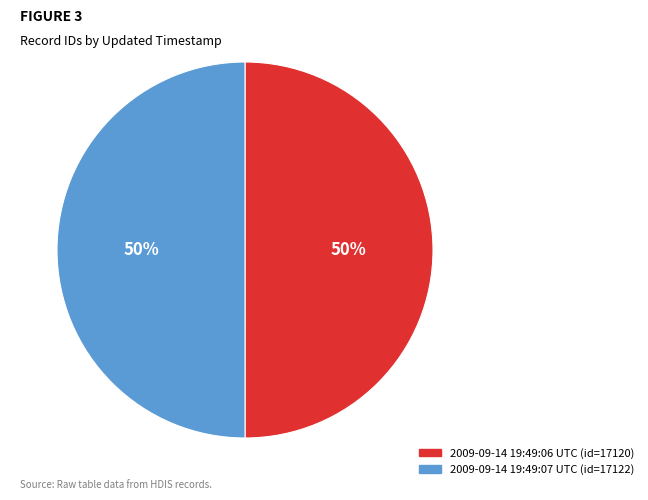

Combined, do 2009-09-14 19:49:07 UTC and 2009-09-14 19:49:06 UTC account for over 50%?

Yes